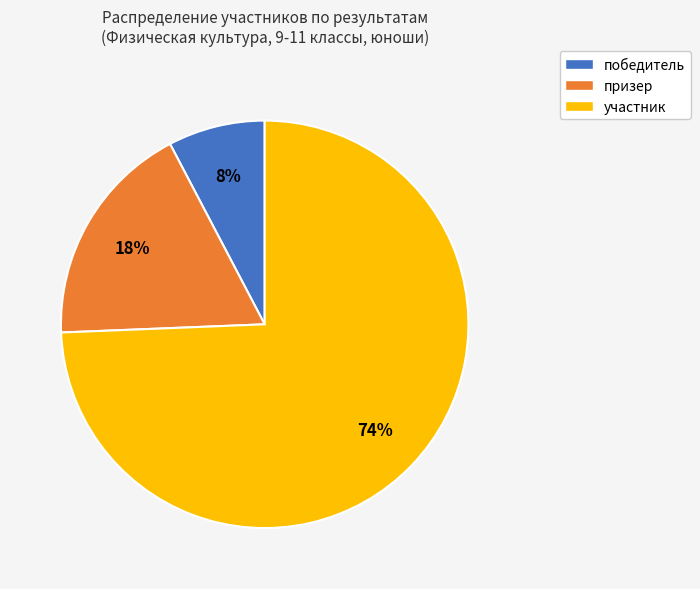

To the nearest percent, what is the combined percentage of призер and победитель?

26%